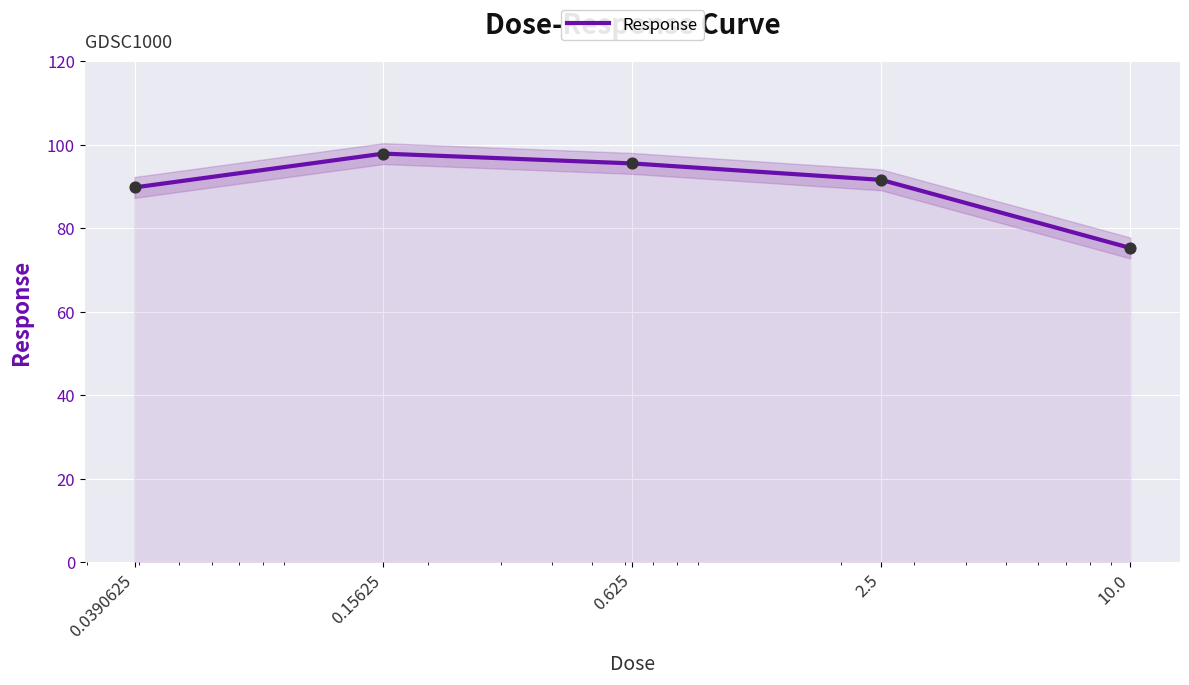

Between 2.5 and 10.0, which is larger?

2.5